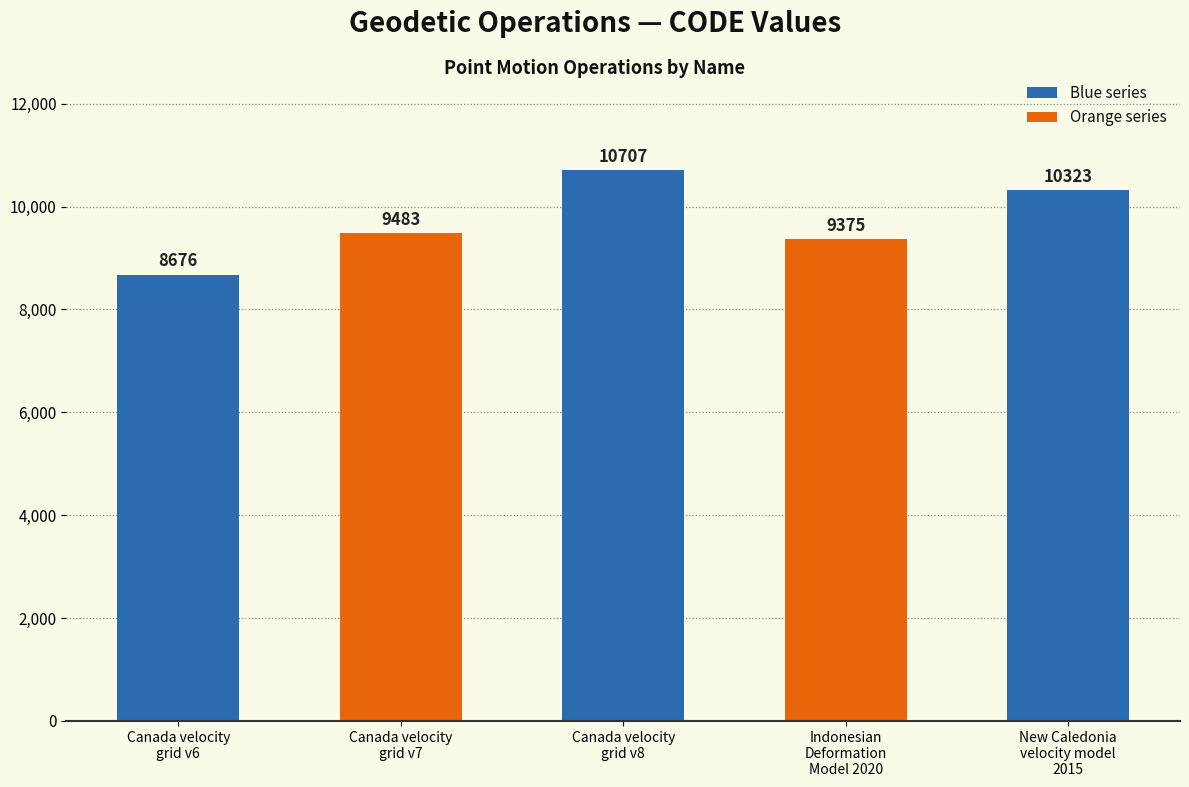

How many data points does each series have?

5